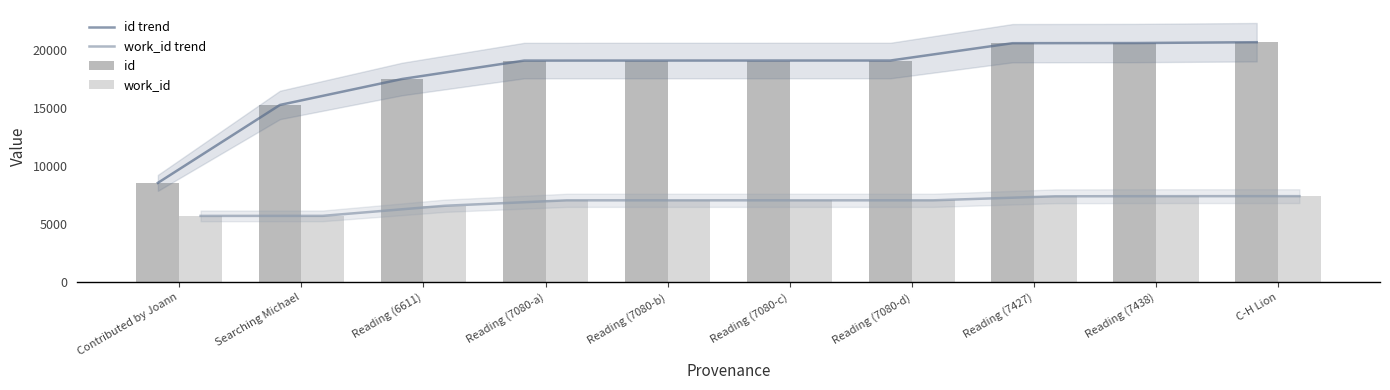

Is the value of id at Reading (7438) greater than the value of work_id trend at Reading (7080-d)?

Yes